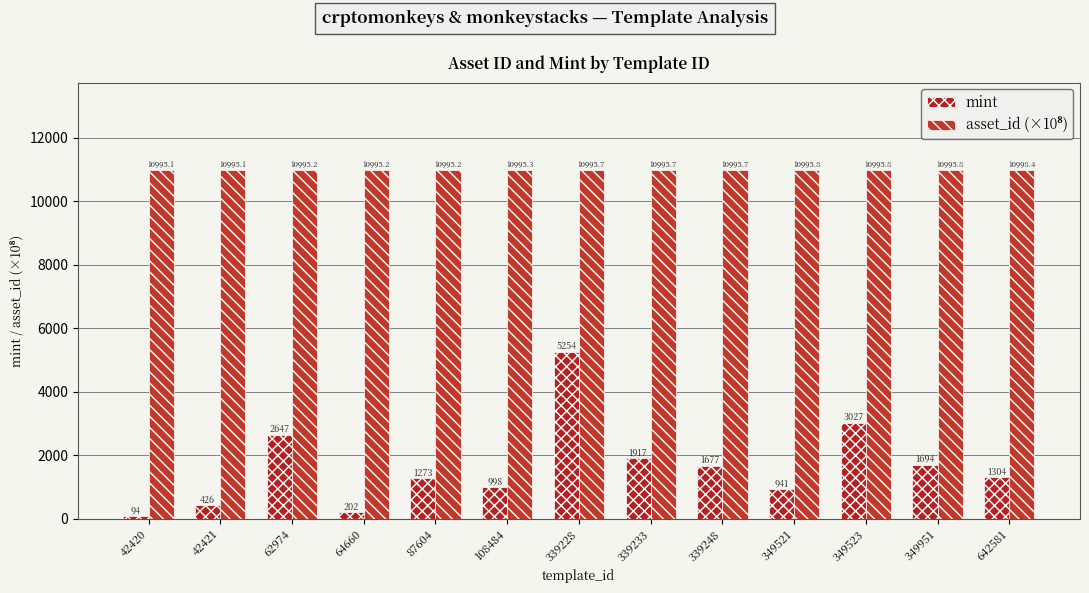

How many categories are shown in the chart?

13